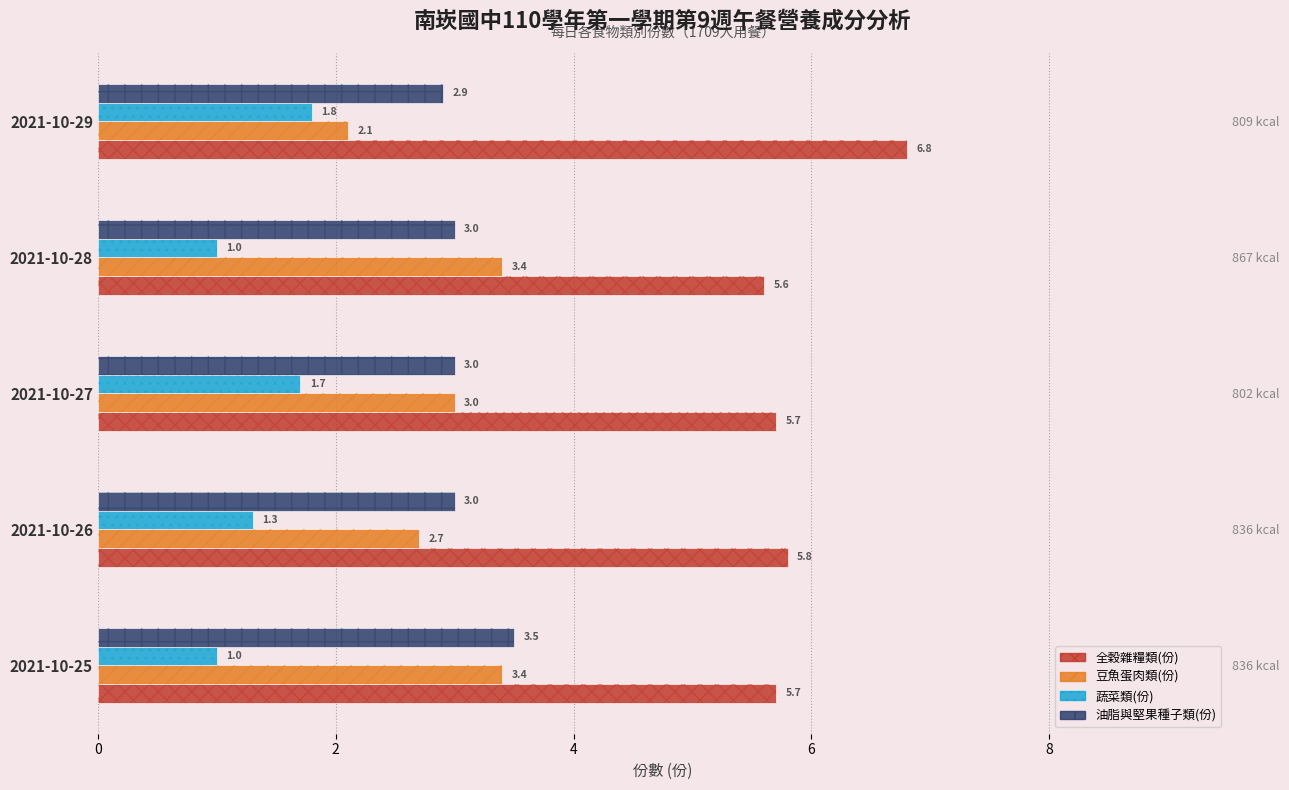

At how many categories does at least one series exceed 2?

5